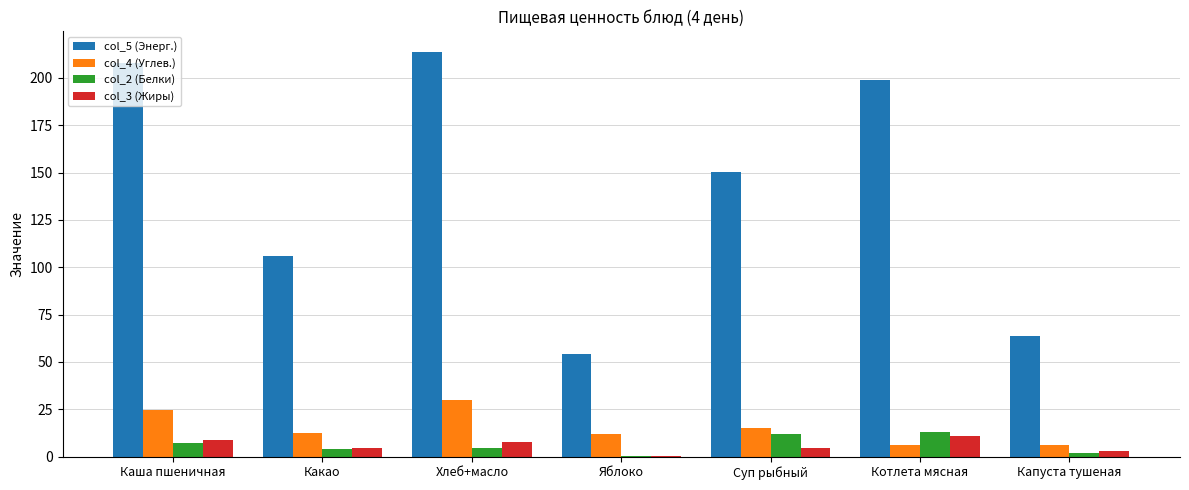

What is the total value across all series at Каша пшеничная?

248.5